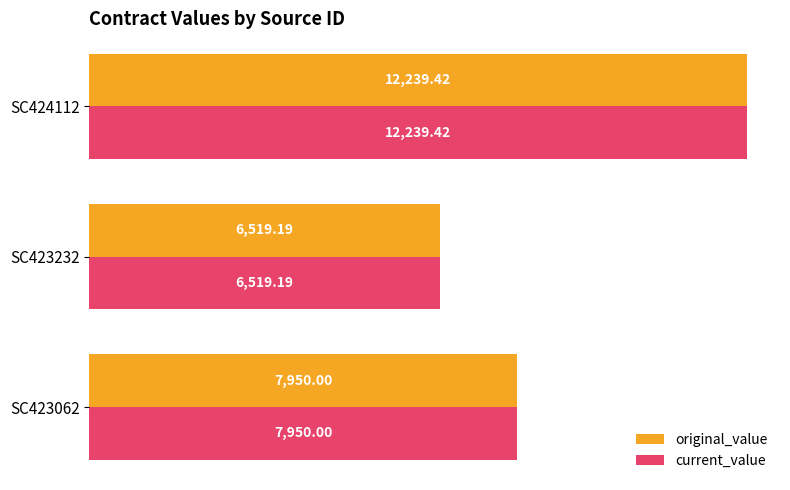

How many distinct data groups are displayed?

2